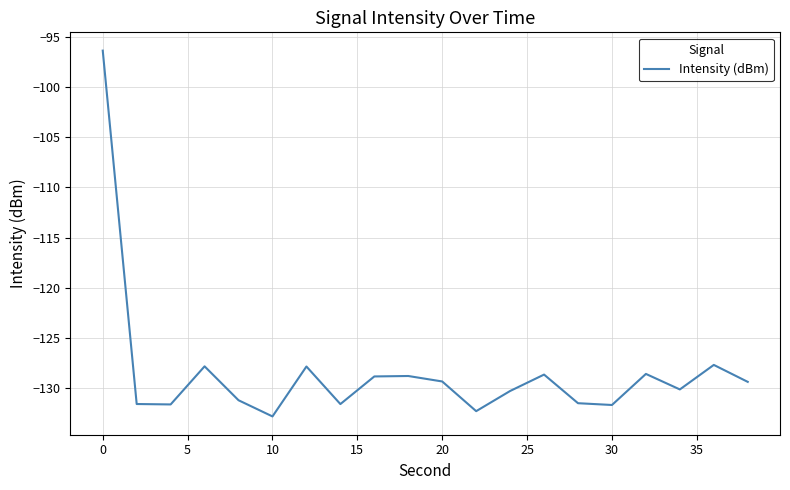

How many lines are shown in the chart?

1